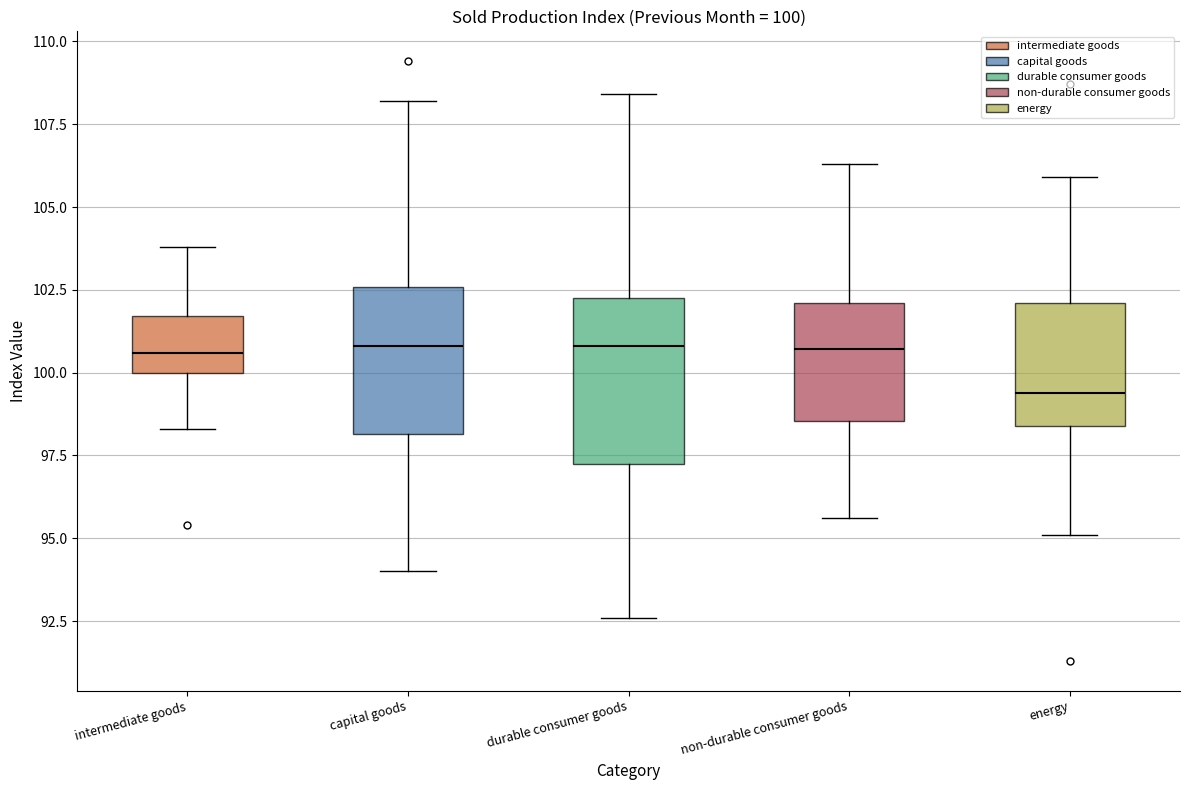

Which box is the tallest, from its lower edge to its upper edge?

durable consumer goods